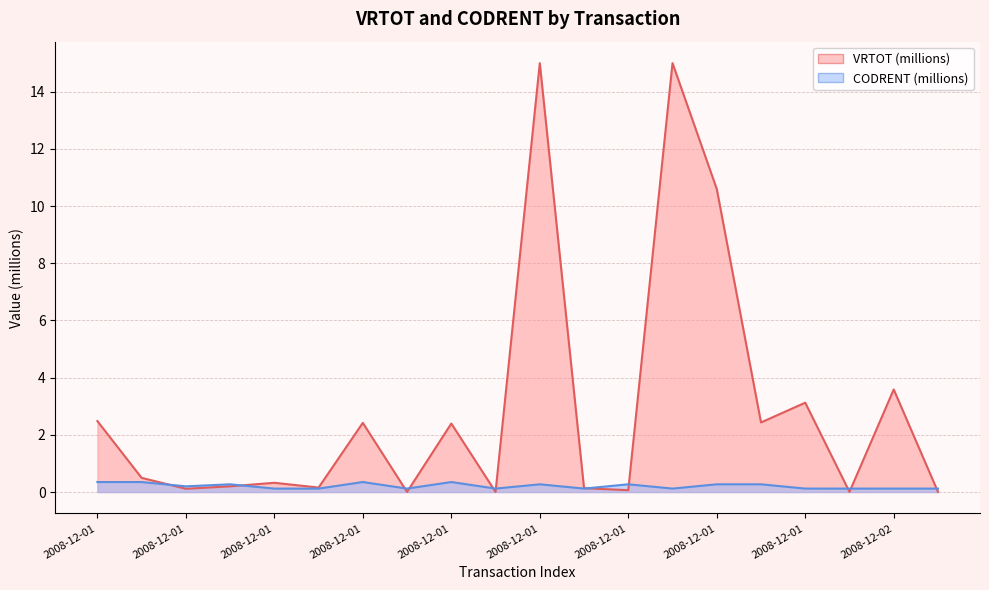

At which label is the value closest to 0?

2008-12-02